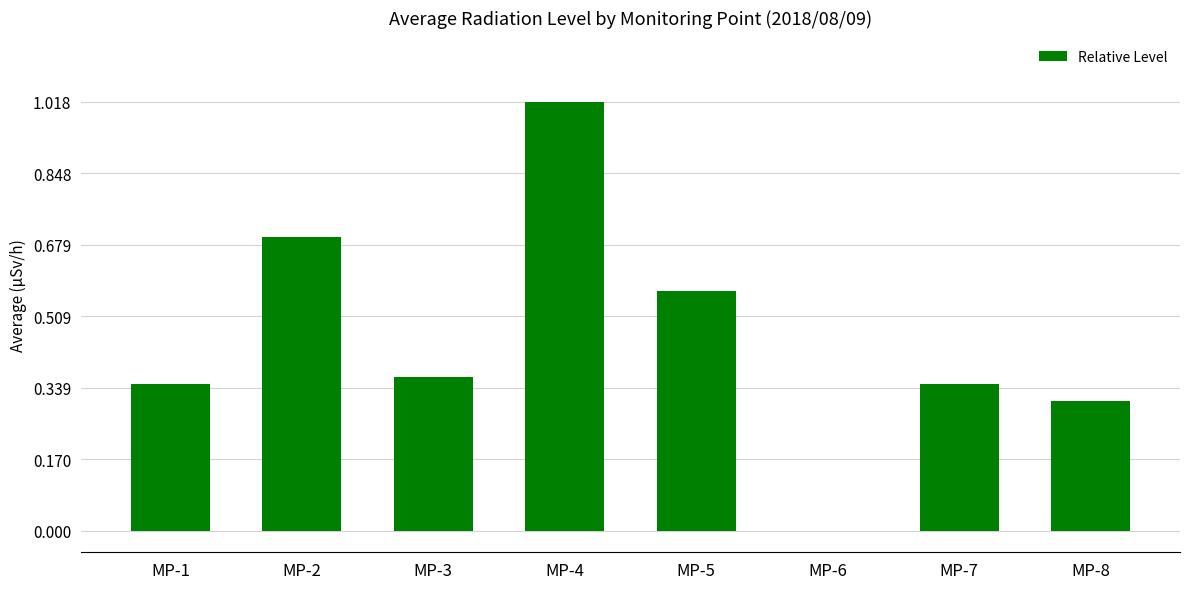

True or false: the data shows -0.5 at MP-6.

False